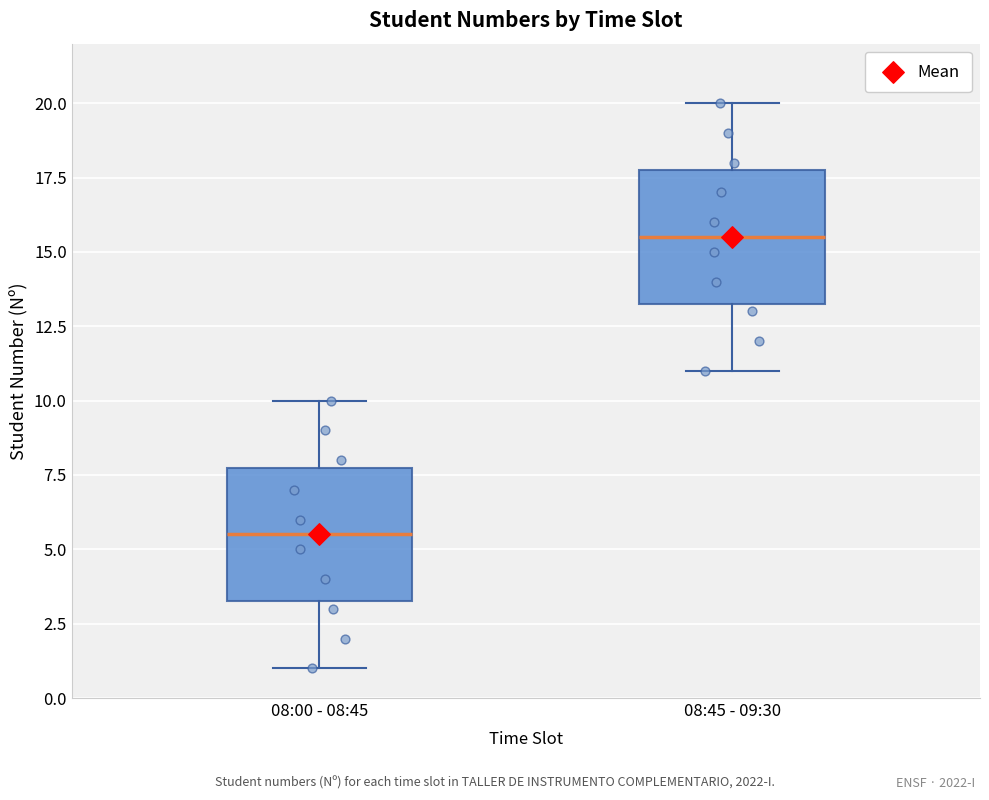

Reading left to right, read every box against the y-axis: the position of its median line, the range the box covers, and the ends of its whiskers. The values are not printed on the chart, so give them approximately, as read against the axis.

08:00 - 08:45: median 5.5, box 3.5 to 8.0, whiskers 1.0 to 10.0
08:45 - 09:30: median 15.5, box 13.5 to 18.0, whiskers 11.0 to 20.0